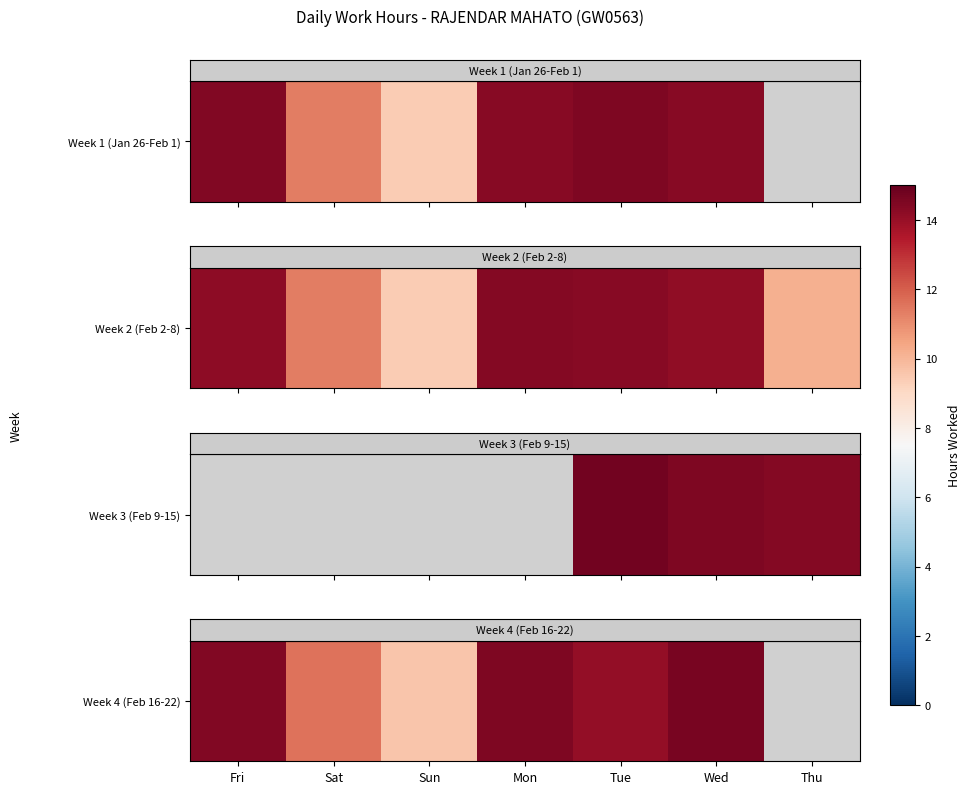

What is the sum of the values at Mon and Fri?

29.0